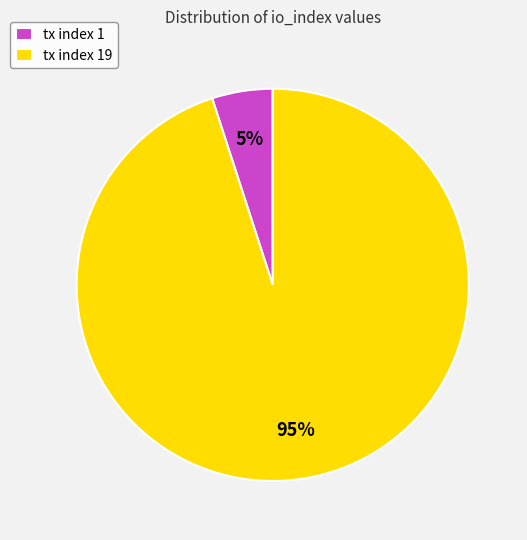

Which slice is the smallest?

tx index 1